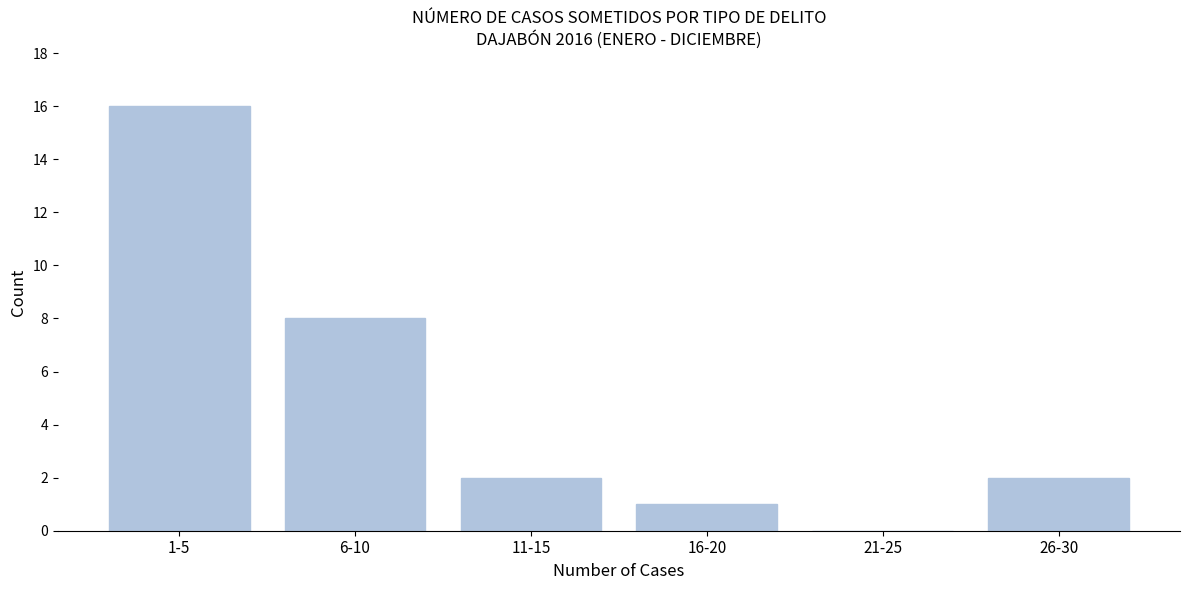

Reading right to left, what are all the values shown in this chart?

26-30=2	21-25=0	16-20=1	11-15=2	6-10=8	1-5=16